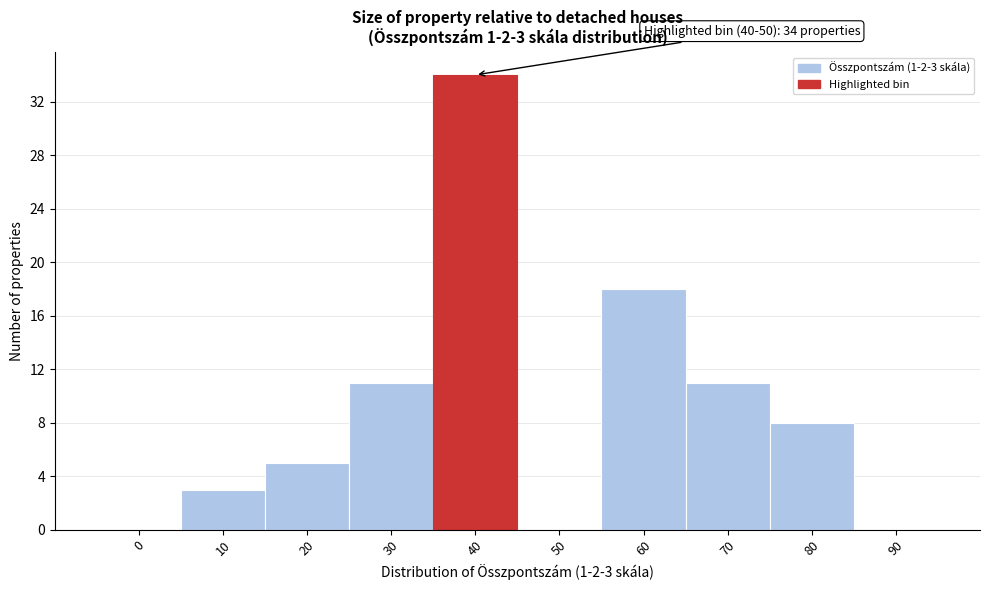

Reading left to right, transcribe all the data shown in this chart.

0=0	10=3	20=5	30=11	40=34	50=0	60=18	70=11	80=8	90=0